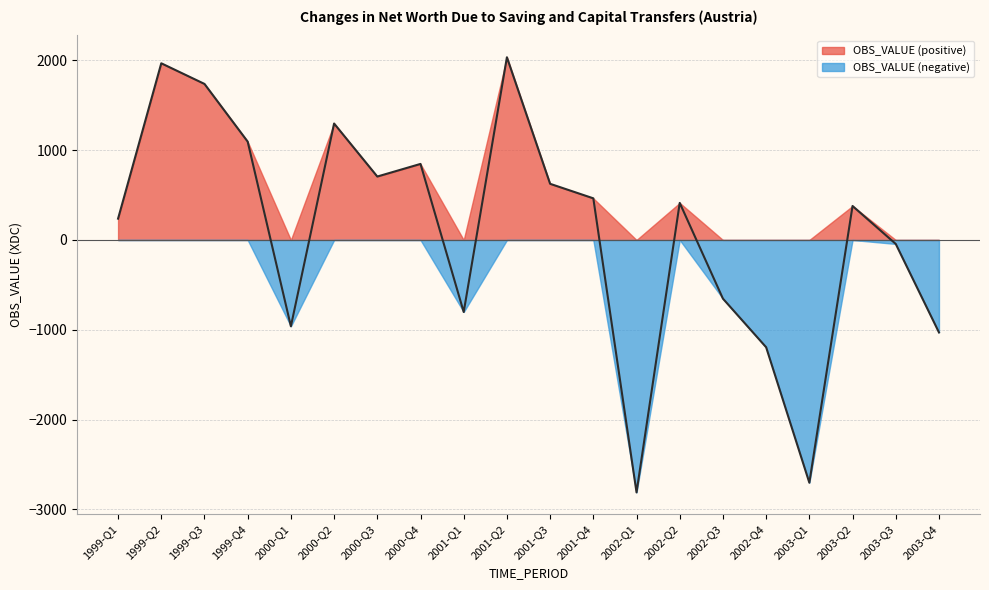

Reading right to left, transcribe all the data shown in this chart.

-1029.4	-44.1	378.4	-2702.9	-1194.5	-653.4	412.8	-2810.7	463.7	625.4	2034.5	-802.2	846.8	706.3	1296.7	-961.2	1095.0	1737.5	1967.4	237.6